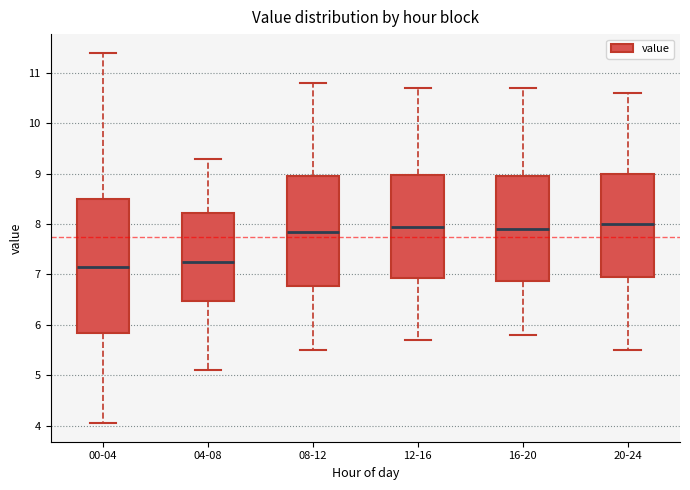

Which box is the tallest, from its lower edge to its upper edge?

00-04